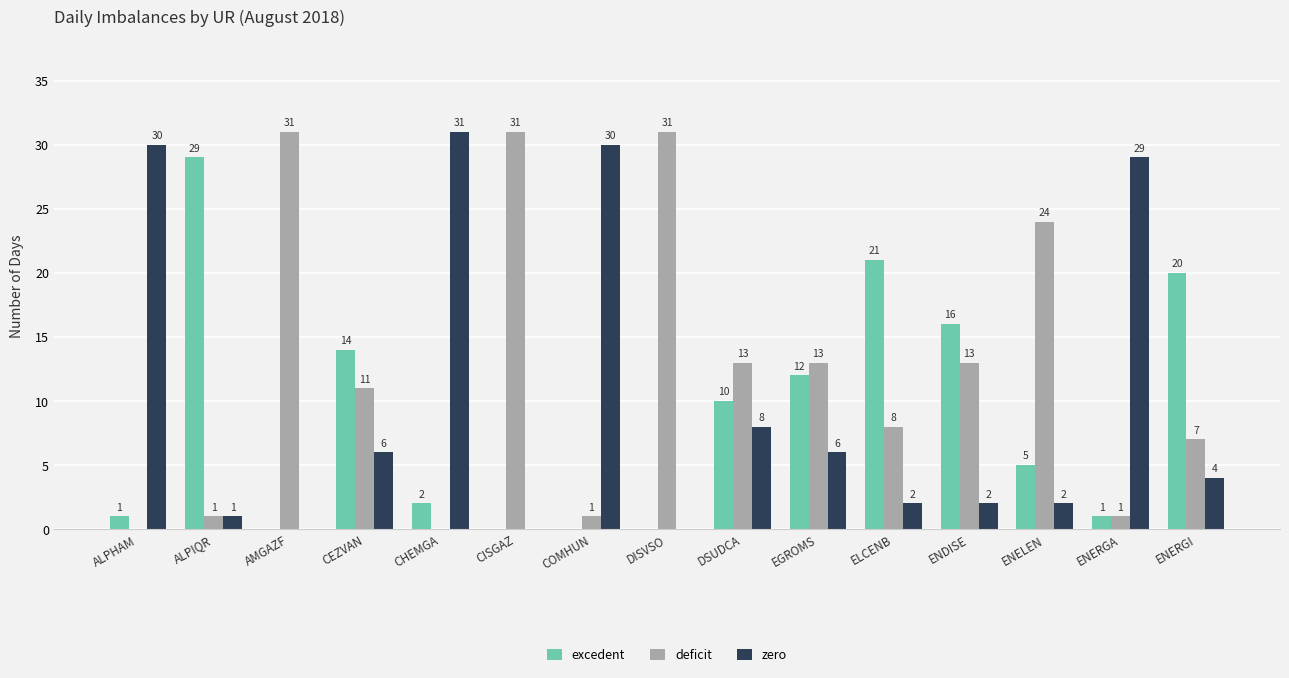

Is it true that deficit equals 46 at DISVSO?

False